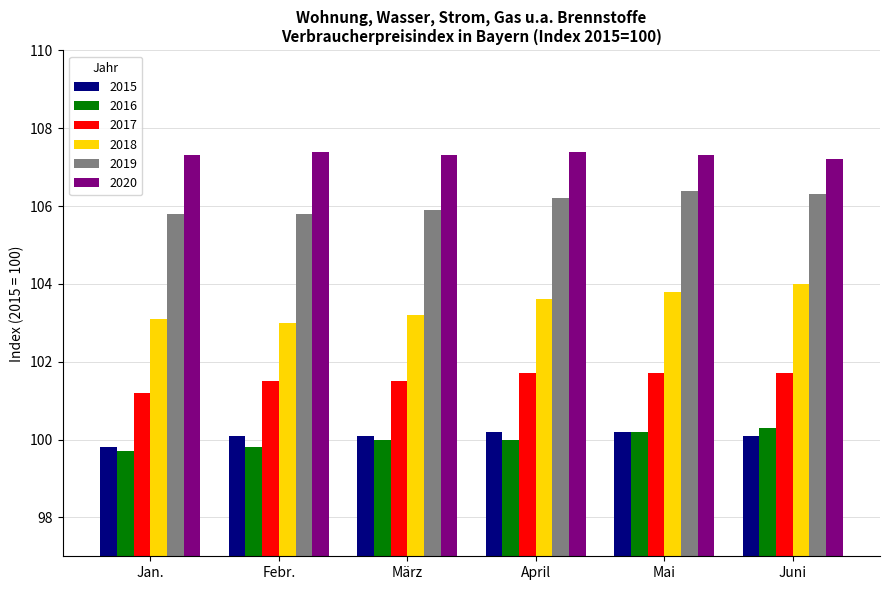

Reading left to right, transcribe all the data shown in this chart.

2015: Jan.=99.8	Febr.=100.1	März=100.1	April=100.2	Mai=100.2	Juni=100.1
2016: Jan.=99.7	Febr.=99.8	März=100.0	April=100.0	Mai=100.2	Juni=100.3
2017: Jan.=101.2	Febr.=101.5	März=101.5	April=101.7	Mai=101.7	Juni=101.7
2018: Jan.=103.1	Febr.=103.0	März=103.2	April=103.6	Mai=103.8	Juni=104.0
2019: Jan.=105.8	Febr.=105.8	März=105.9	April=106.2	Mai=106.4	Juni=106.3
2020: Jan.=107.3	Febr.=107.4	März=107.3	April=107.4	Mai=107.3	Juni=107.2